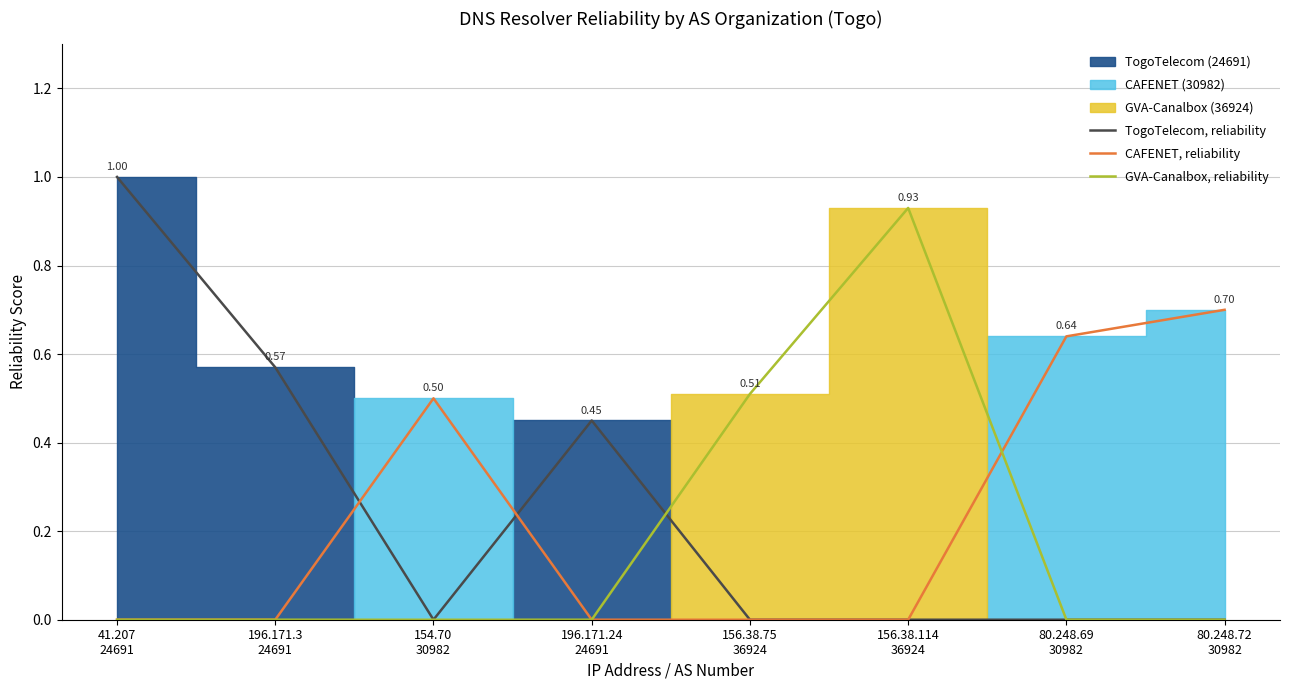

How many interior local peaks does the CAFENET, reliability series have?

1